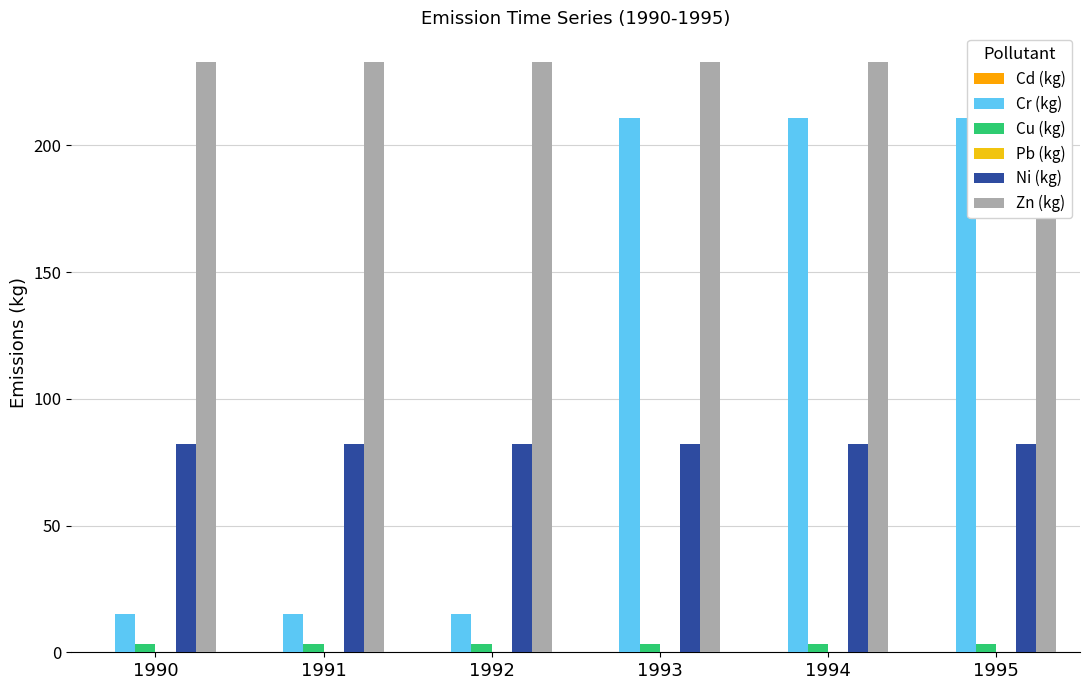

At which category is the sum across all series the highest?

1993